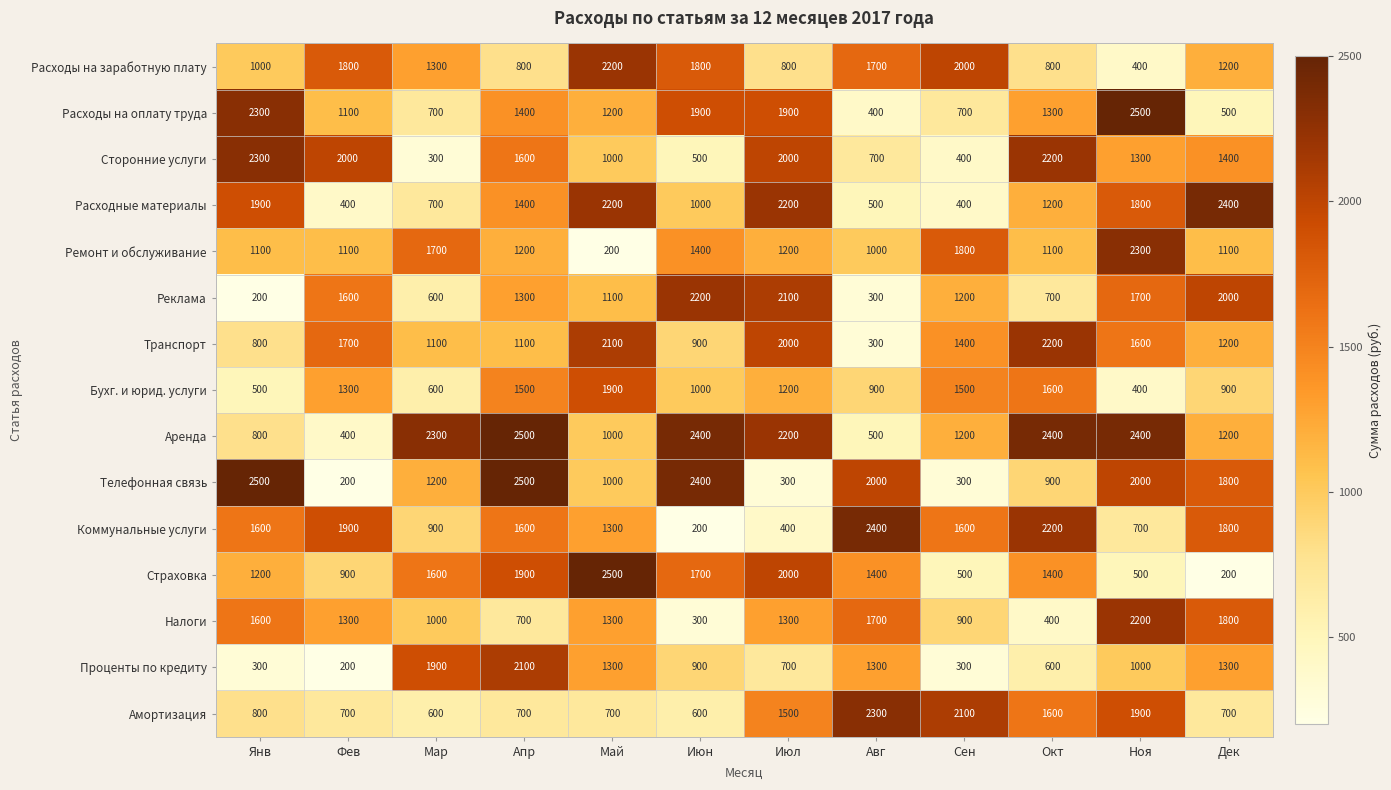

At which label does Сторонние услуги first exceed 1400?

Янв